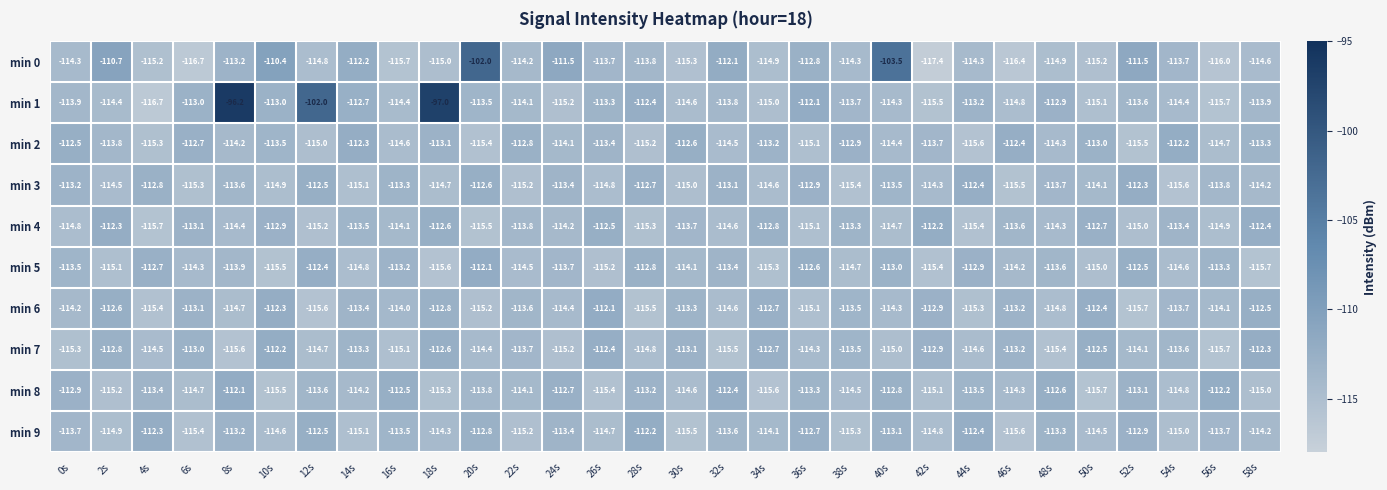

What is the difference between the min 6 values at 14s and 56s?

0.7